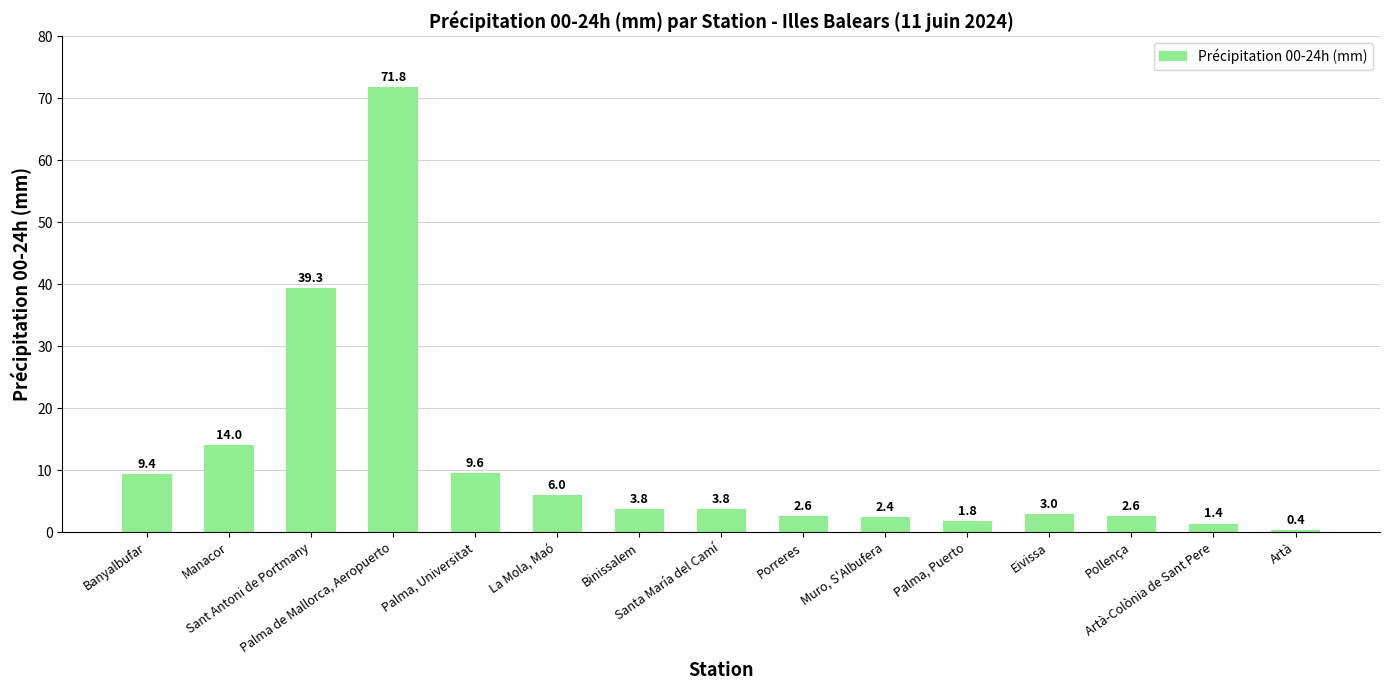

What is the sum of the values at Banyalbufar and Artà?

9.8